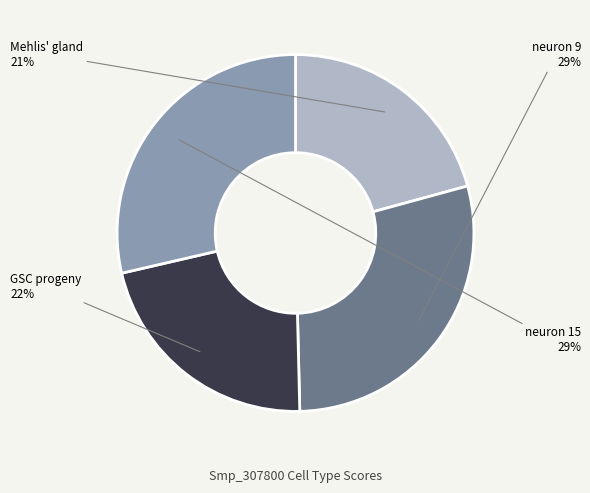

How many slices are in this pie chart?

4